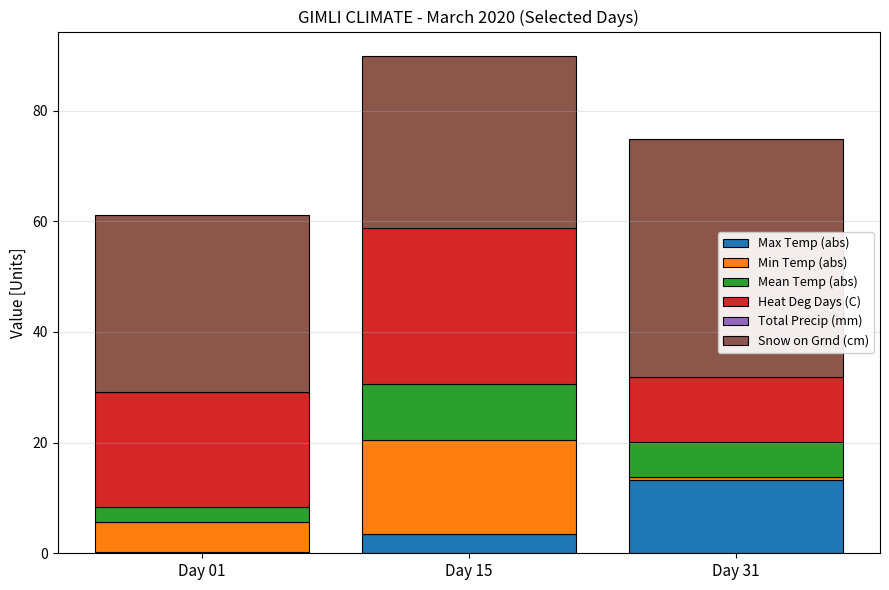

What is the total value across all series at Day 15?

89.8